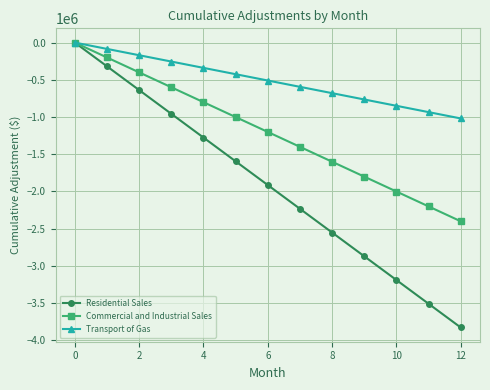

What is the lowest value of the Residential Sales series?

-3826317.9